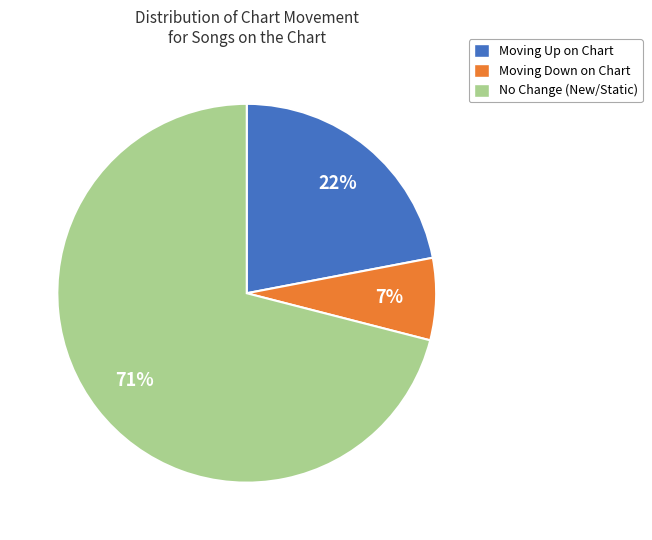

To the nearest percent, what is the difference between the largest and smallest slice percentages?

64%